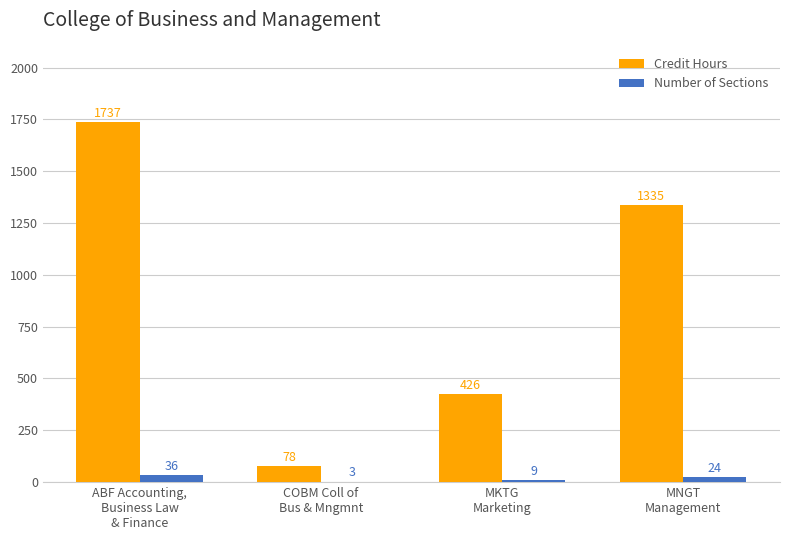

The Credit Hours series shows 1207 at ABF Accounting,
Business Law
& Finance. True or false?

False